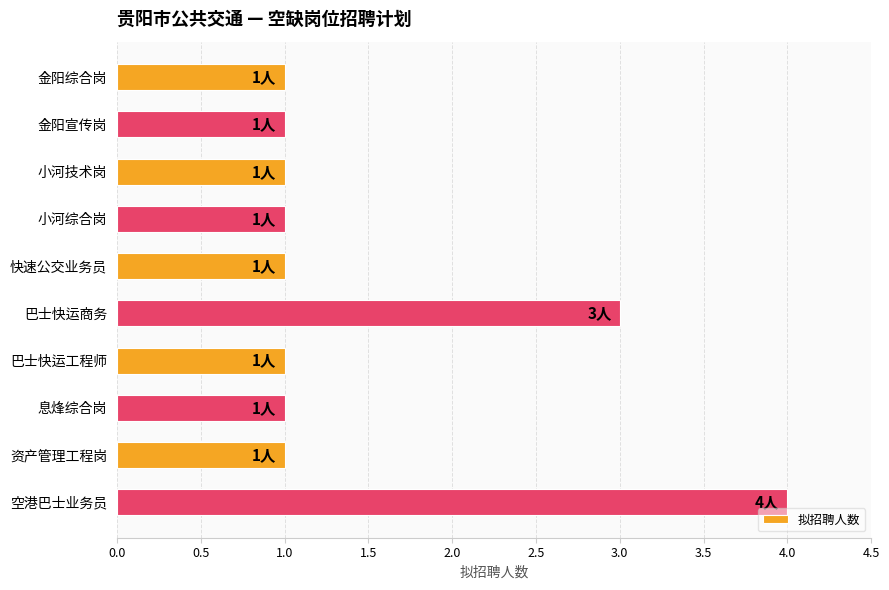

Reading top to bottom, extract all data points from this chart.

金阳综合岗=1	金阳宣传岗=1	小河技术岗=1	小河综合岗=1	快速公交业务员=1	巴士快运商务=3	巴士快运工程师=1	息烽综合岗=1	资产管理工程岗=1	空港巴士业务员=4